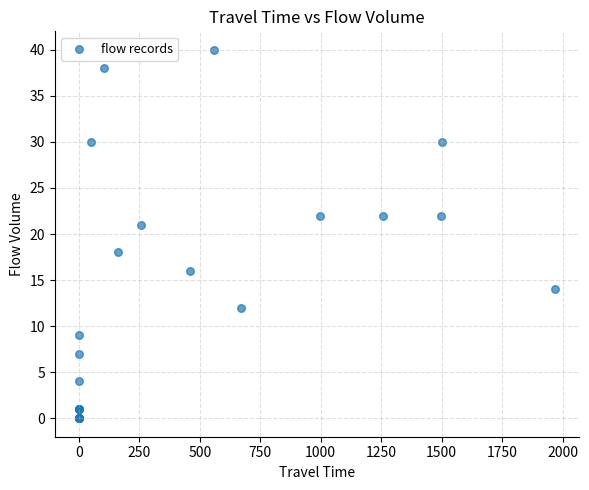

What Y value in the scatter plot is closest to 20?

21